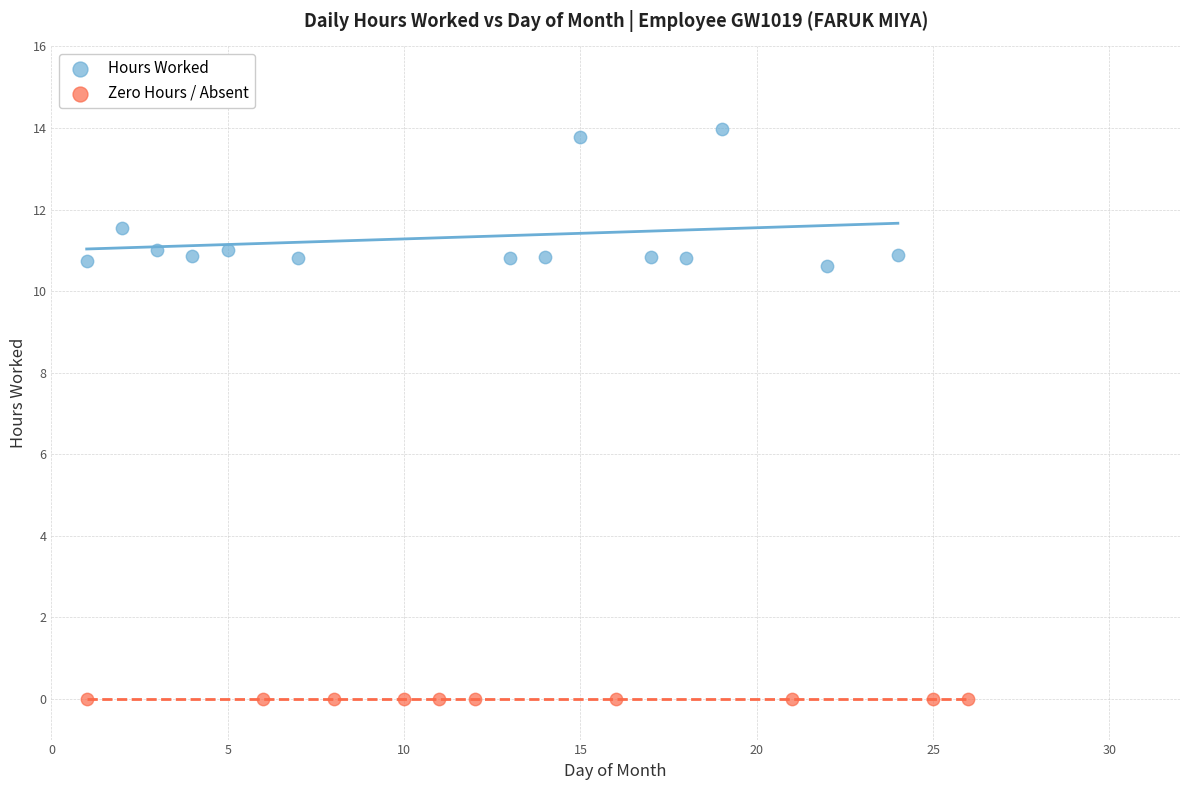

Which series contains the highest Y value?

Hours Worked